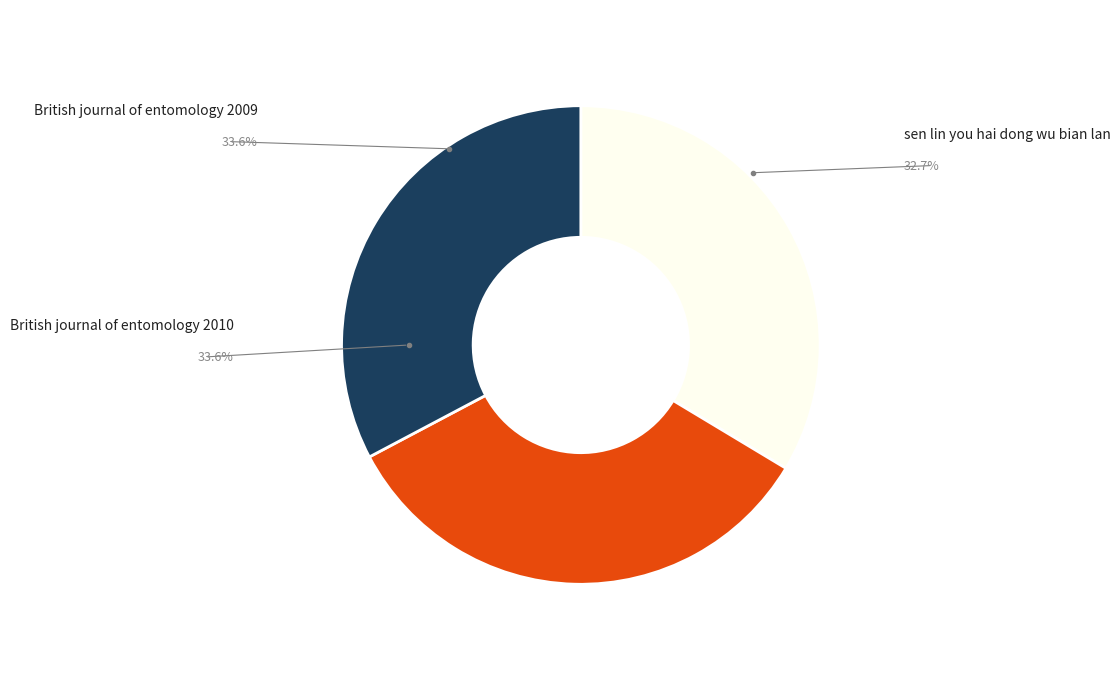

Is there any slice that represents more than half of the pie?

No